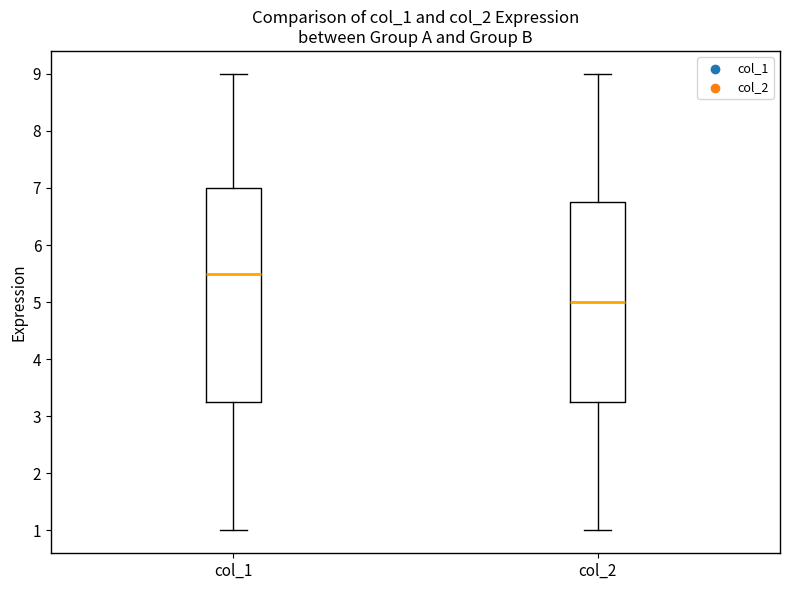

Which box's median line is the lowest?

col_2